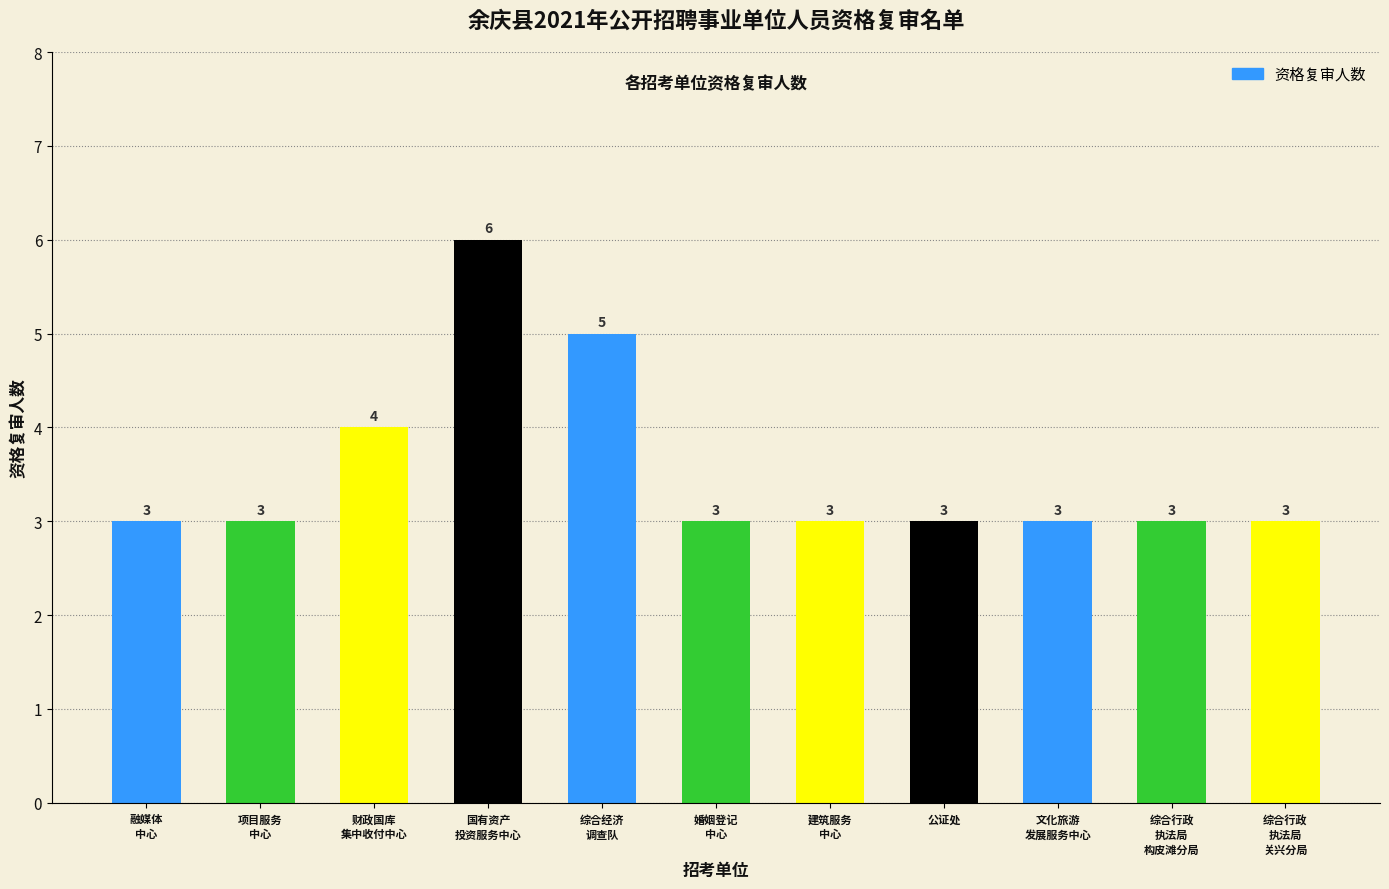

What is the greatest value displayed?

6